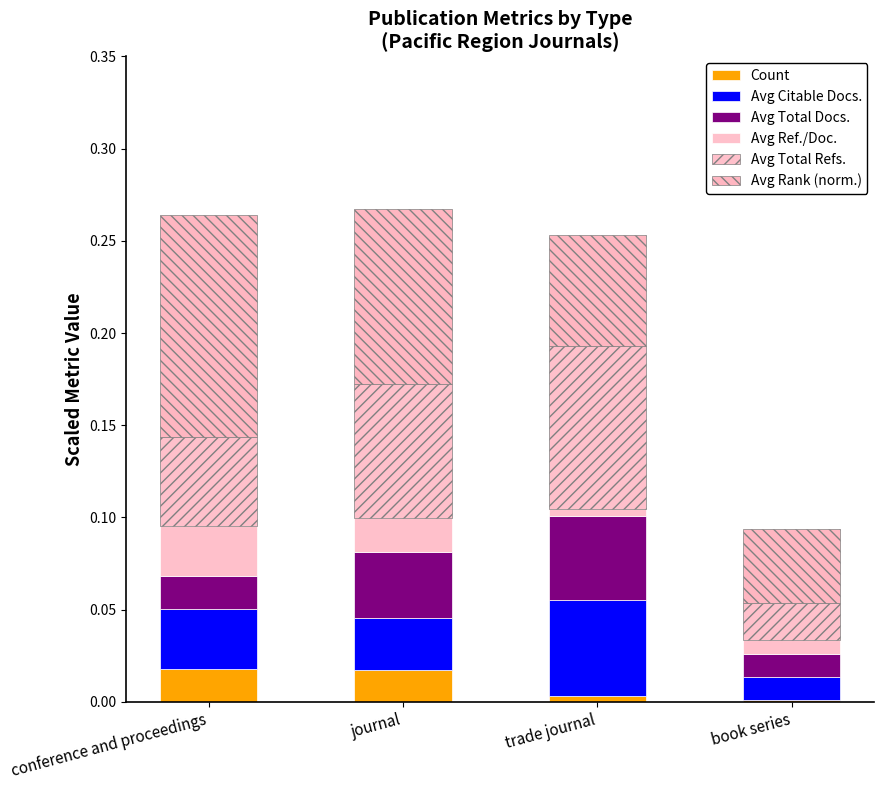

What is the label of the 3rd bar from the right?

journal